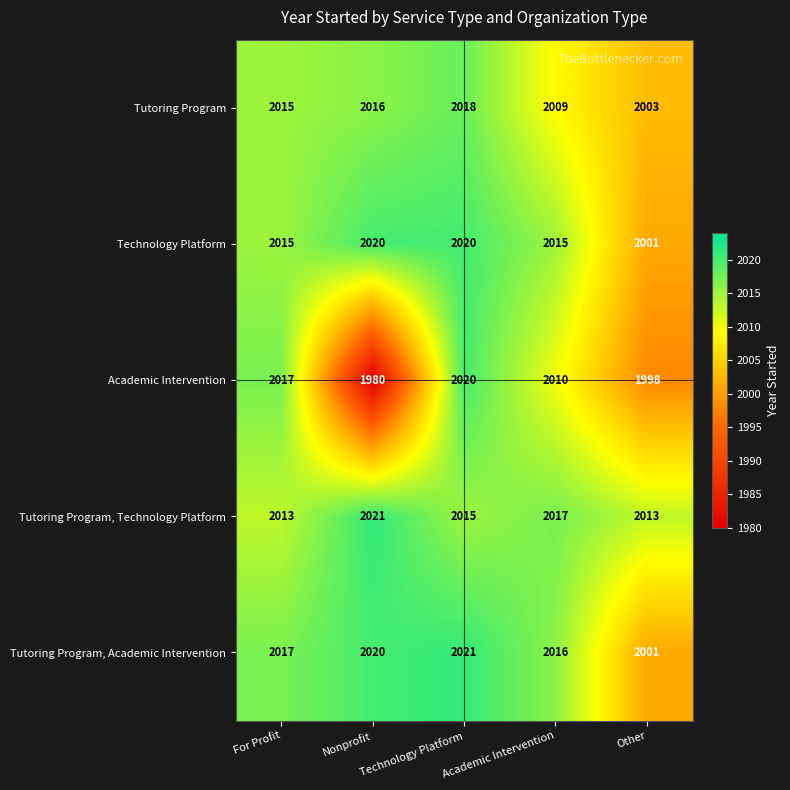

Which series changed the most between For Profit and Nonprofit?

Academic Intervention